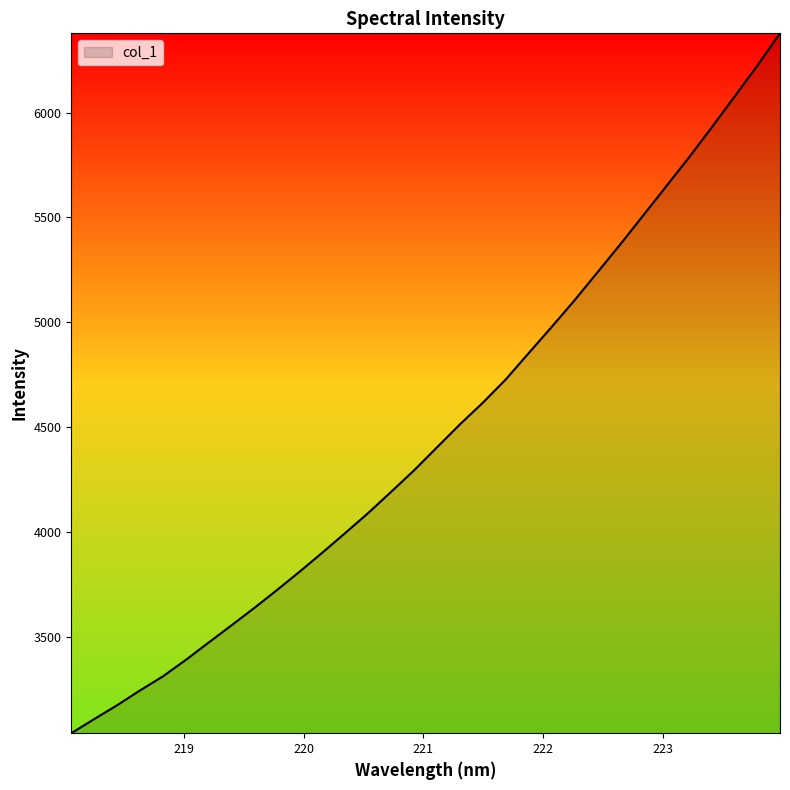

What is the difference between the maximum and minimum values?

3337.7